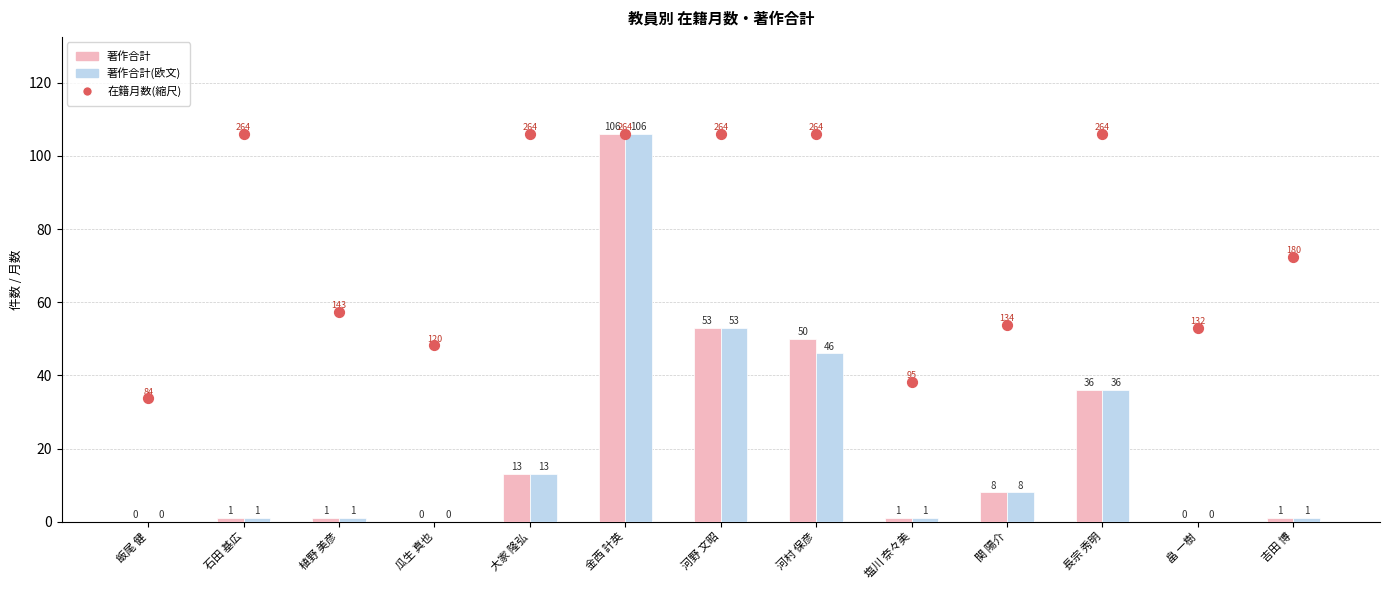

Which series reaches the maximum Y coordinate?

著作合計